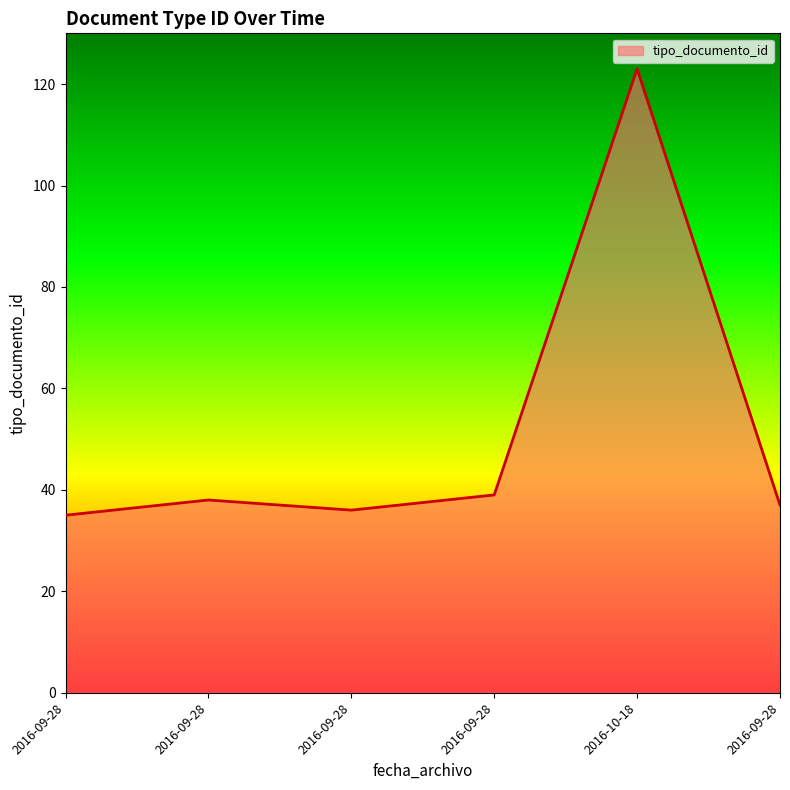

Does the chart display data point markers on the line(s)?

No